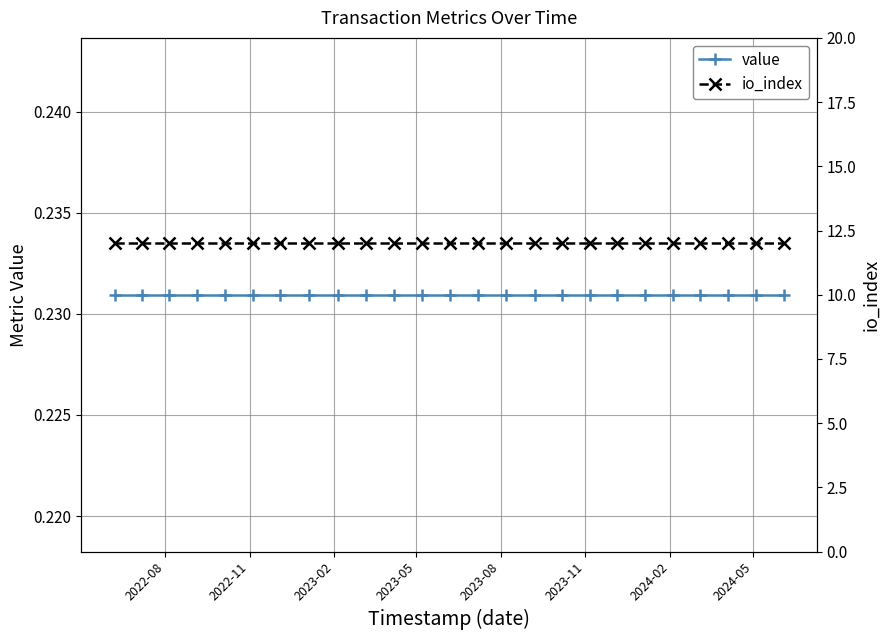

List the series in order of their overall mean, highest first.

io_index, value